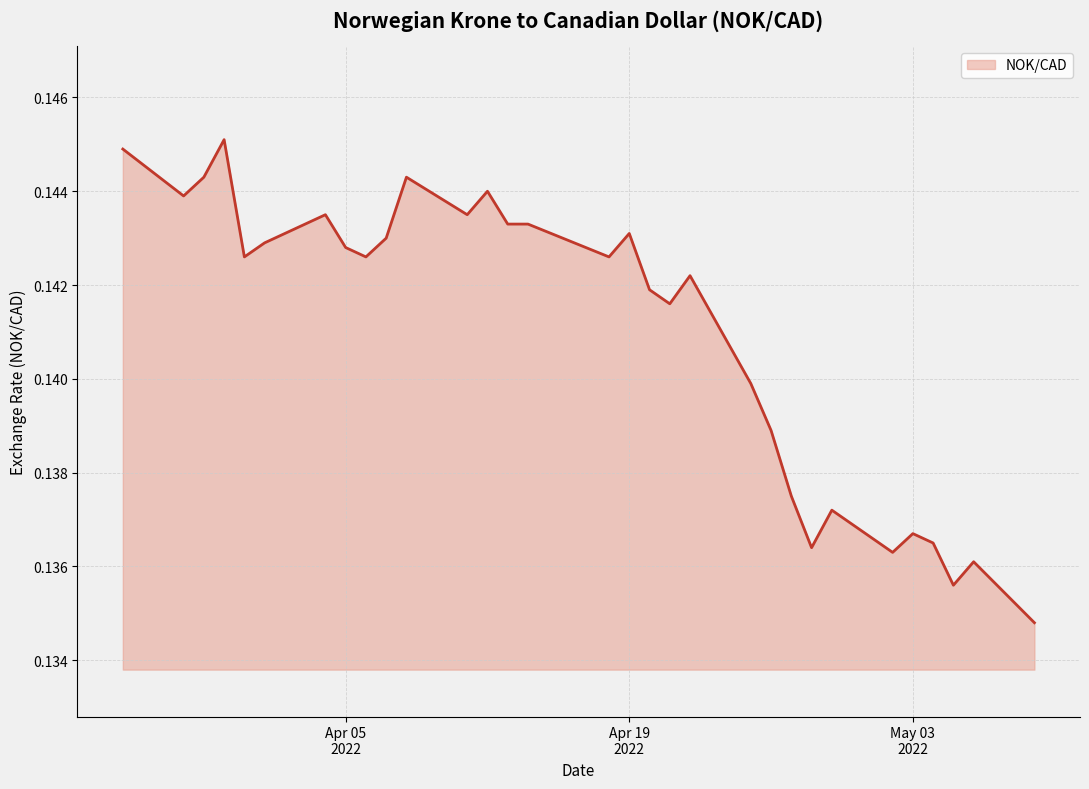

What is the greatest value displayed?

0.1